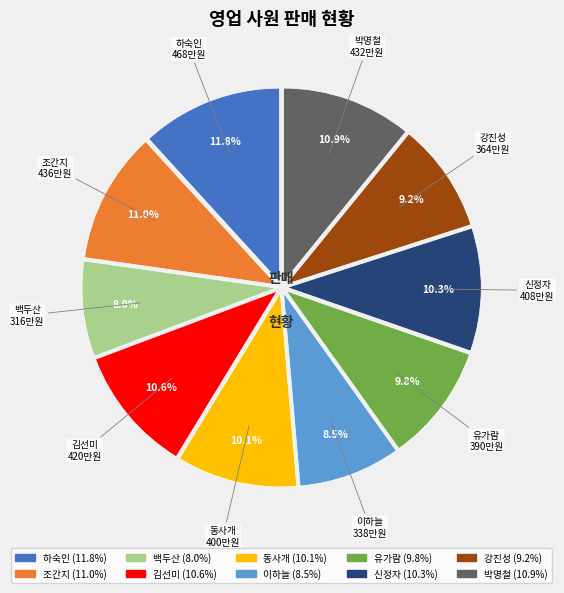

Does any single category account for the majority?

No